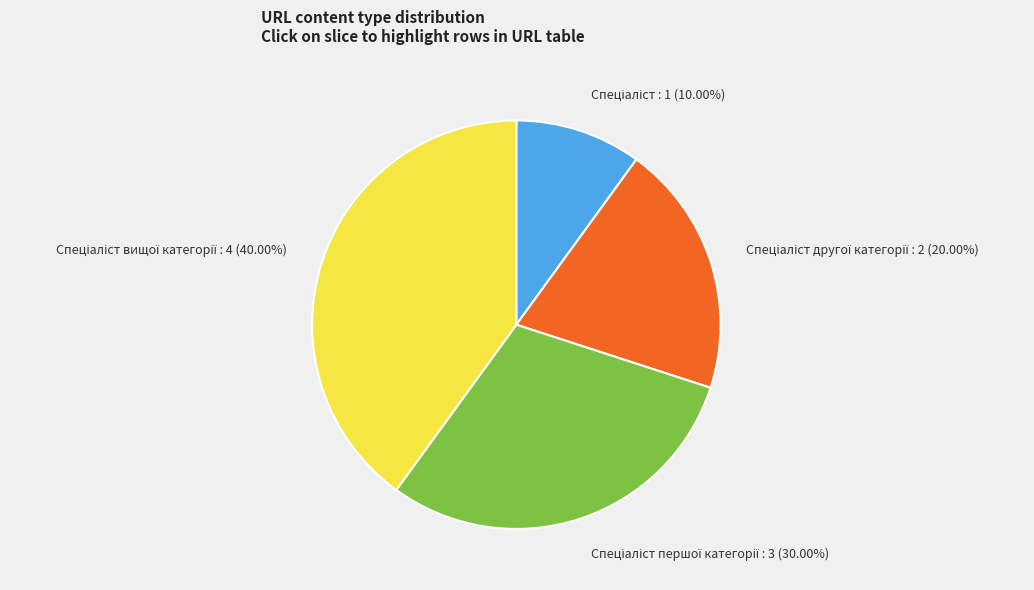

Is there any slice that represents more than half of the pie?

No